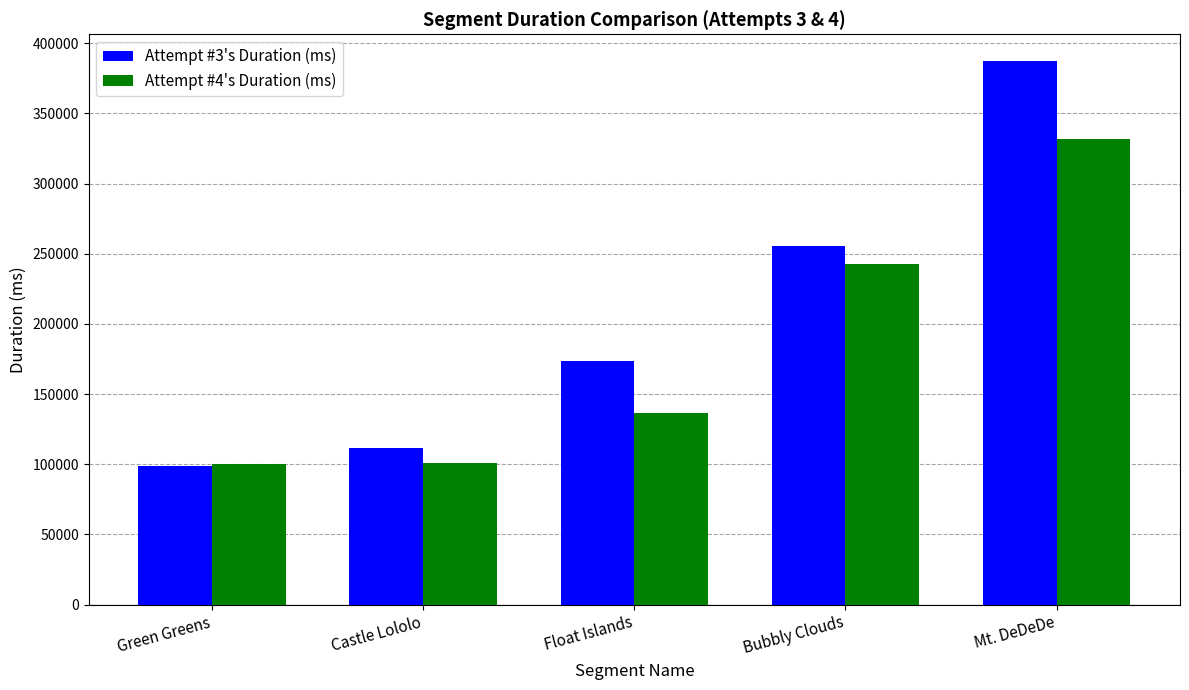

What is the difference between the maximum and minimum values in the Attempt #4's Duration (ms) series?

231785